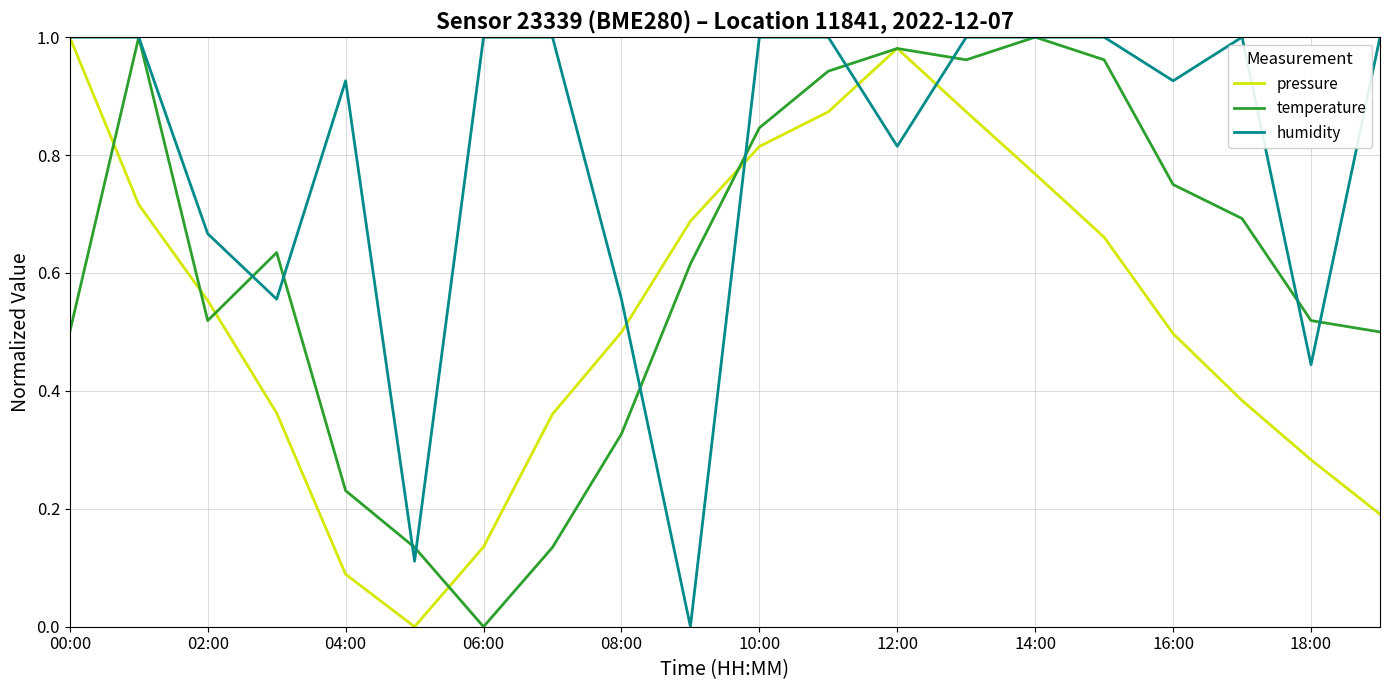

Does the chart have visible grid lines?

Yes